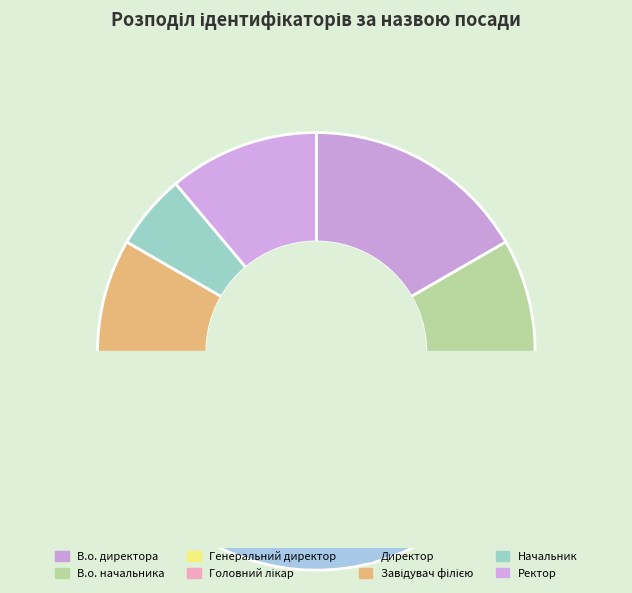

To the nearest percent, what is the difference between the largest and smallest slice percentages?

19%